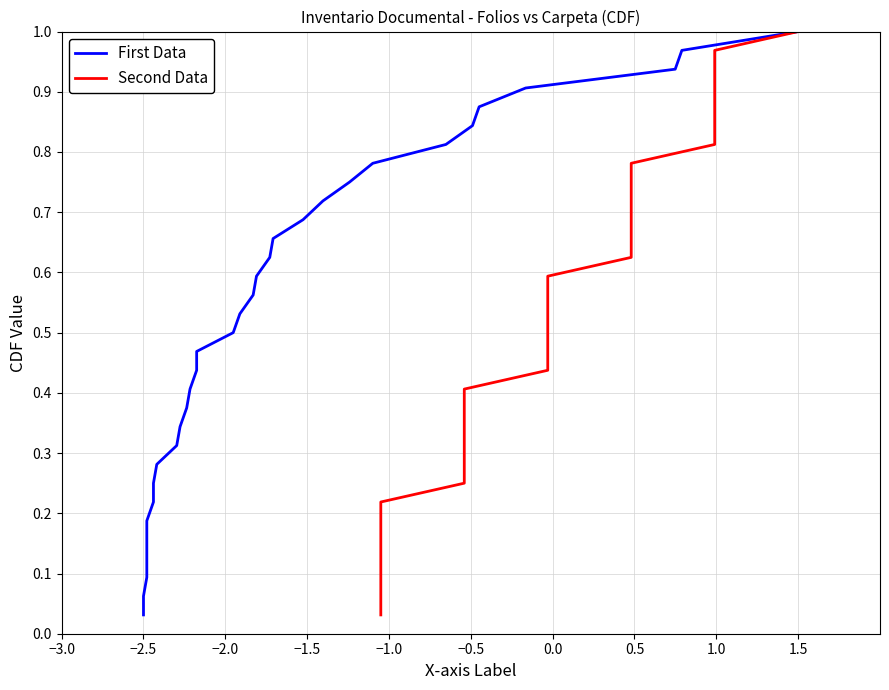

Rank the series at −0.5 from highest to lowest value.

First Data, Second Data